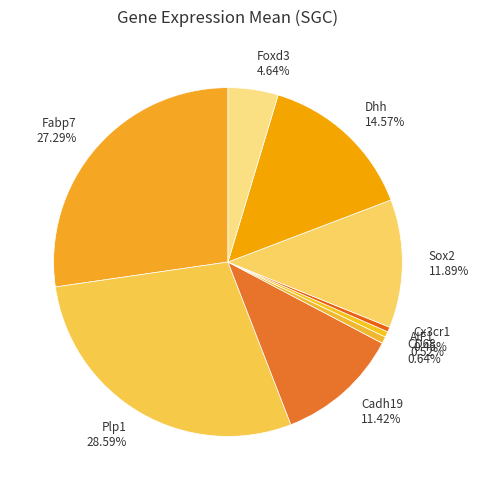

Between Foxd3 and Fabp7, which is larger?

Fabp7